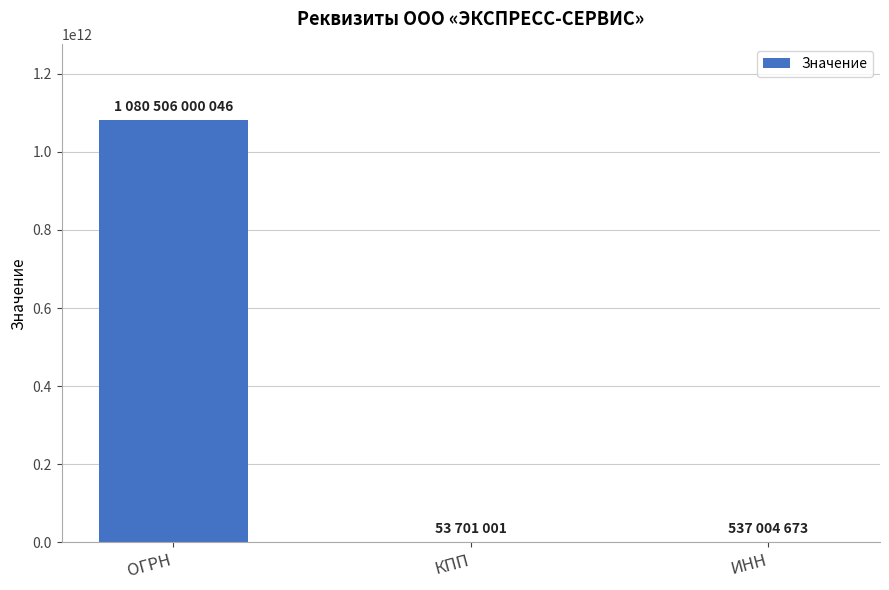

Between КПП and ОГРН, which is larger?

ОГРН